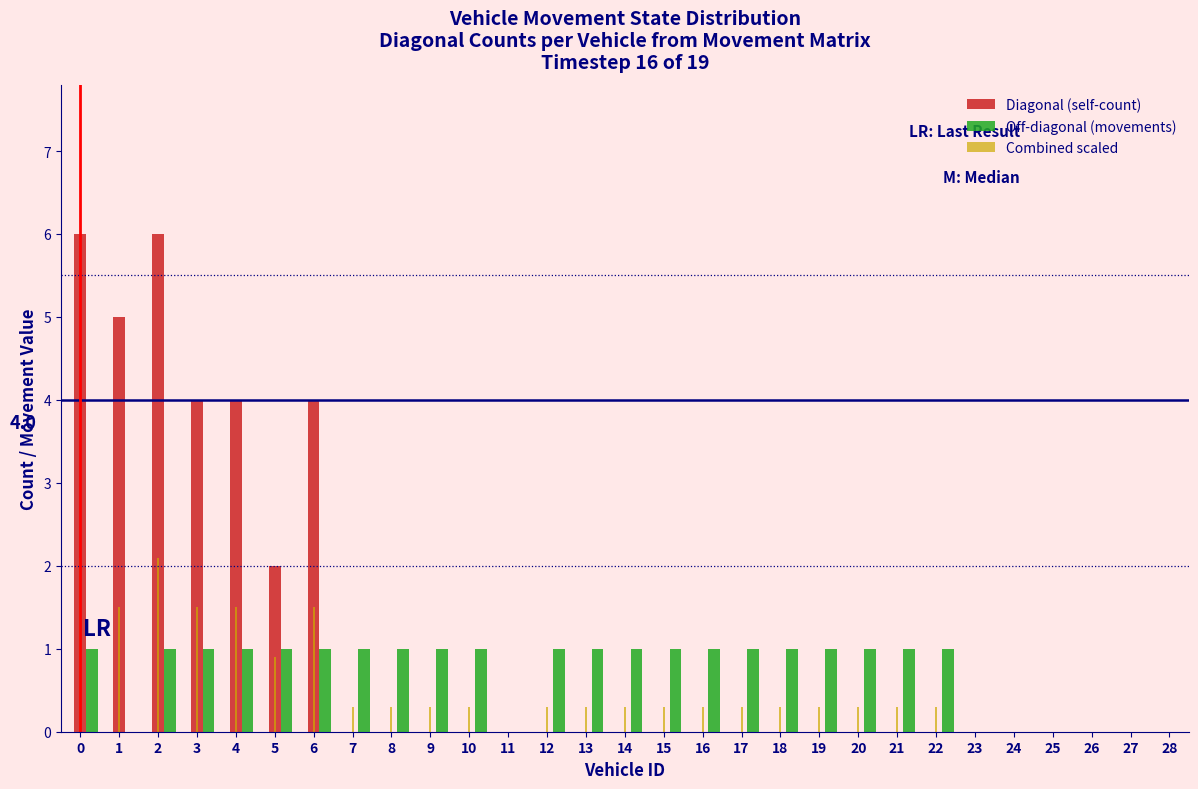

Which series has the largest total across all categories?

Diagonal (self-count)